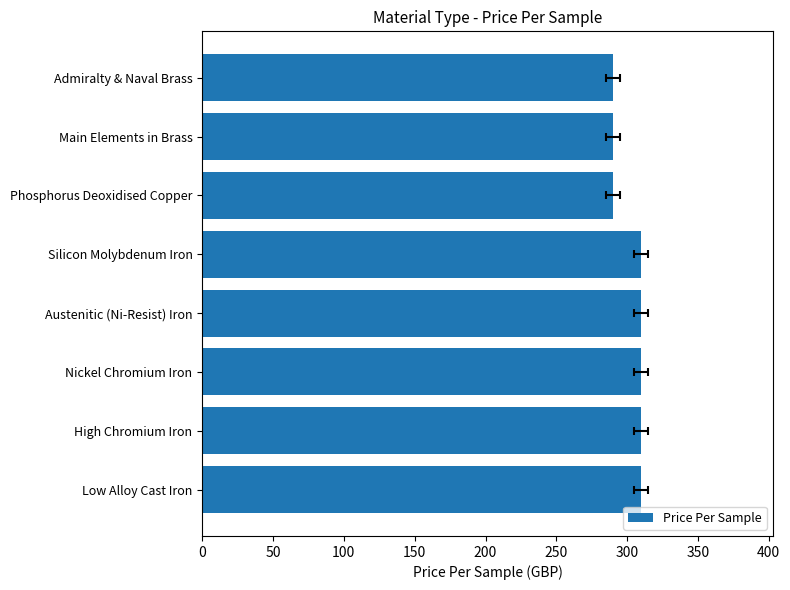

Approximately how many times larger is the value at 350 compared to 50?

0.9